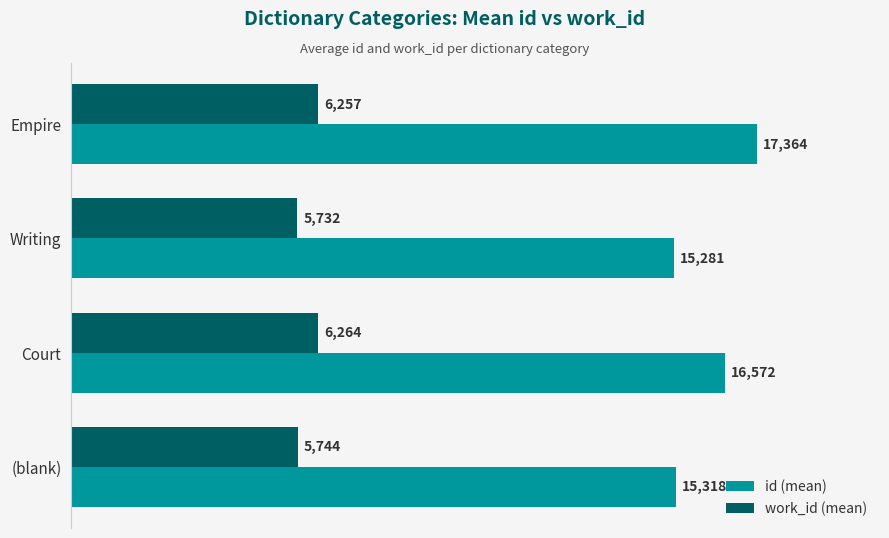

Rank the series by their average value, from highest to lowest.

id (mean), work_id (mean)